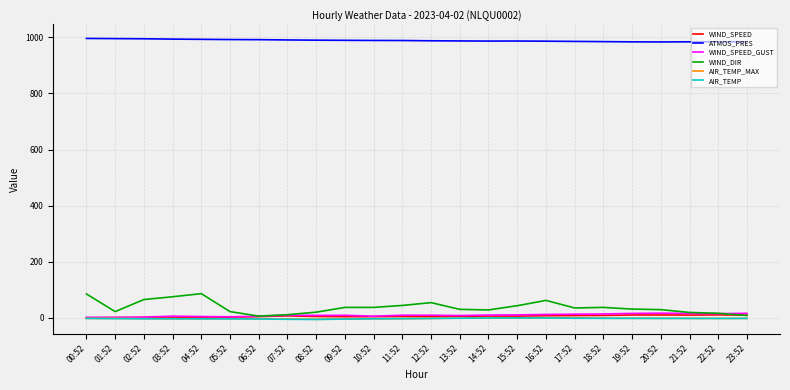

True or false: WIND_SPEED has more than 1 interior local peaks.

True